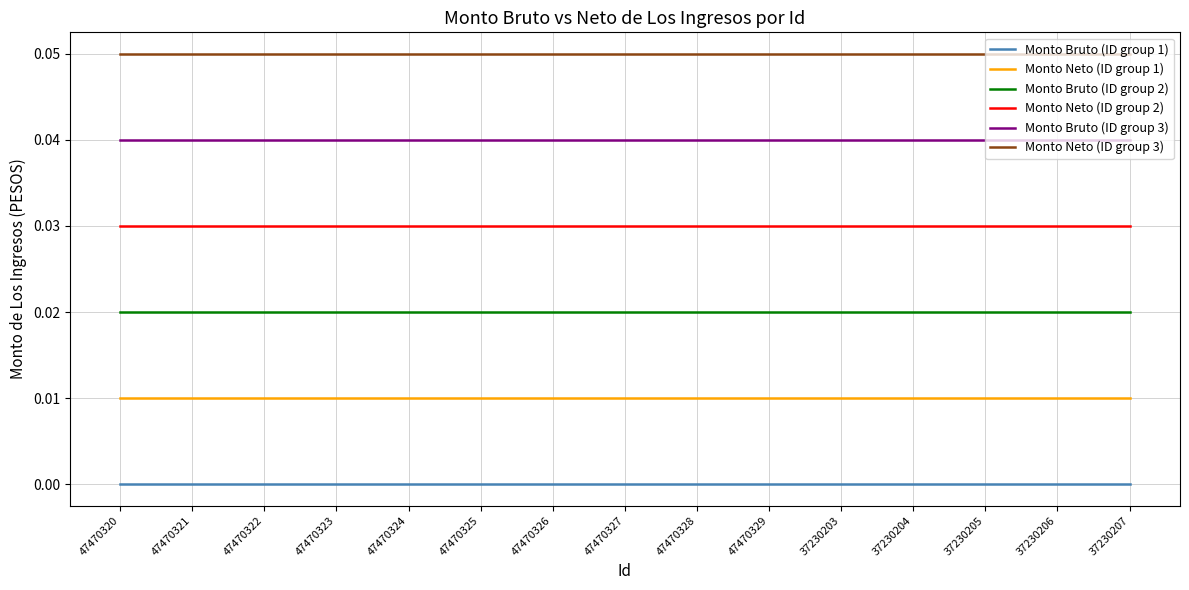

Is the value of Monto Bruto (ID group 3) at 37230207 greater than the value of Monto Bruto (ID group 1) at 47470323?

Yes